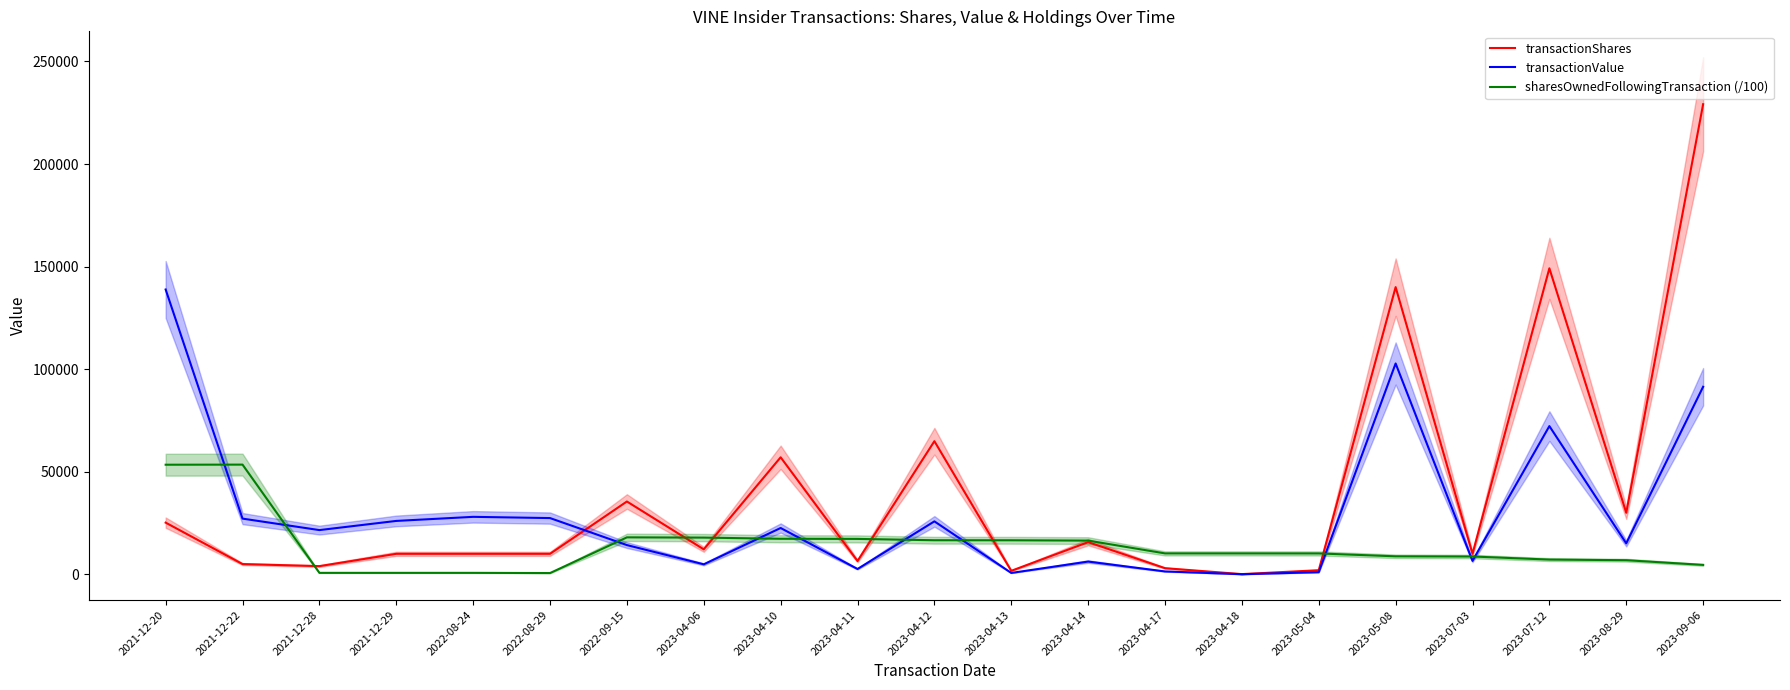

Which series has the largest total across all categories?

transactionShares